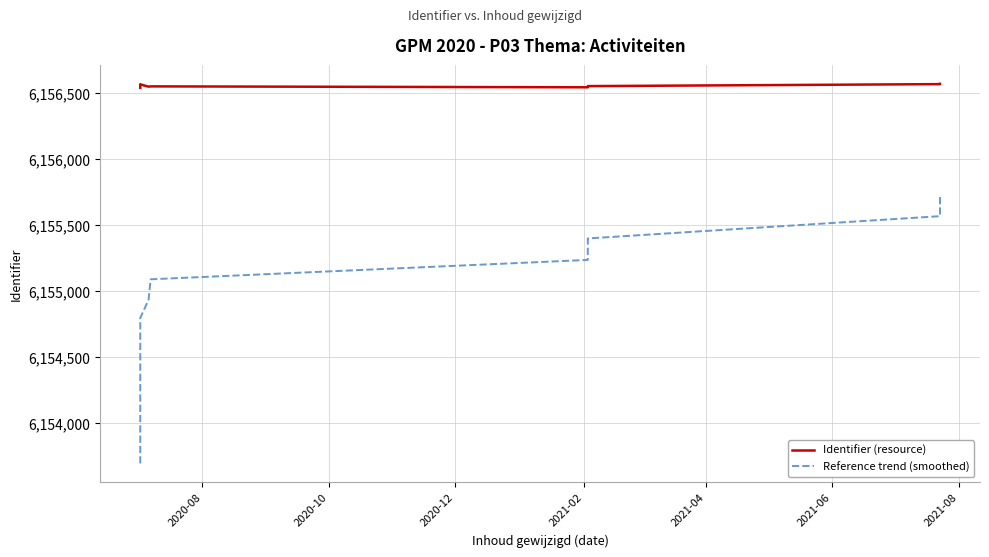

What is the smallest value displayed?

6153696.0